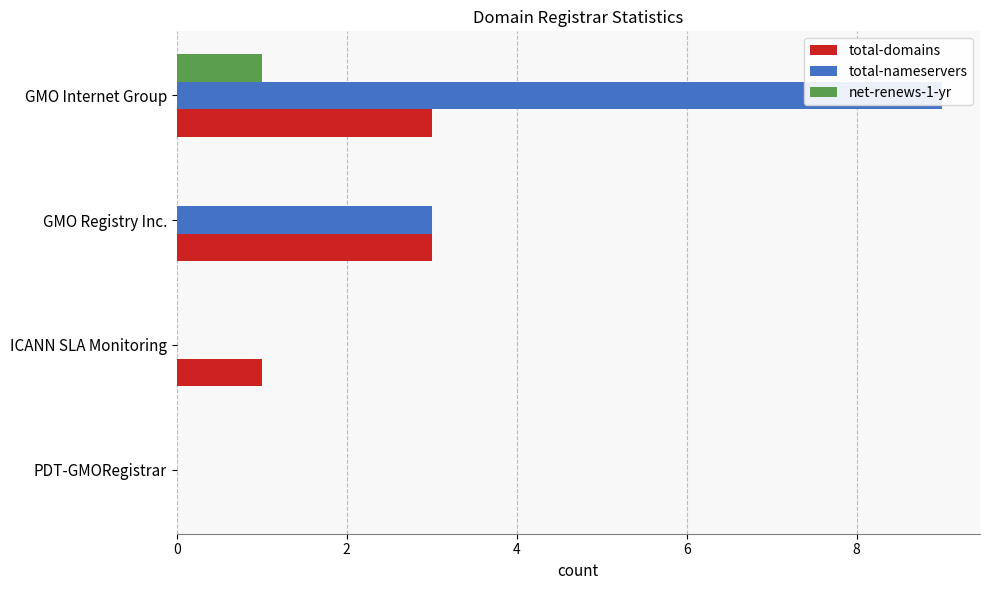

At how many categories does at least one series exceed 4?

1